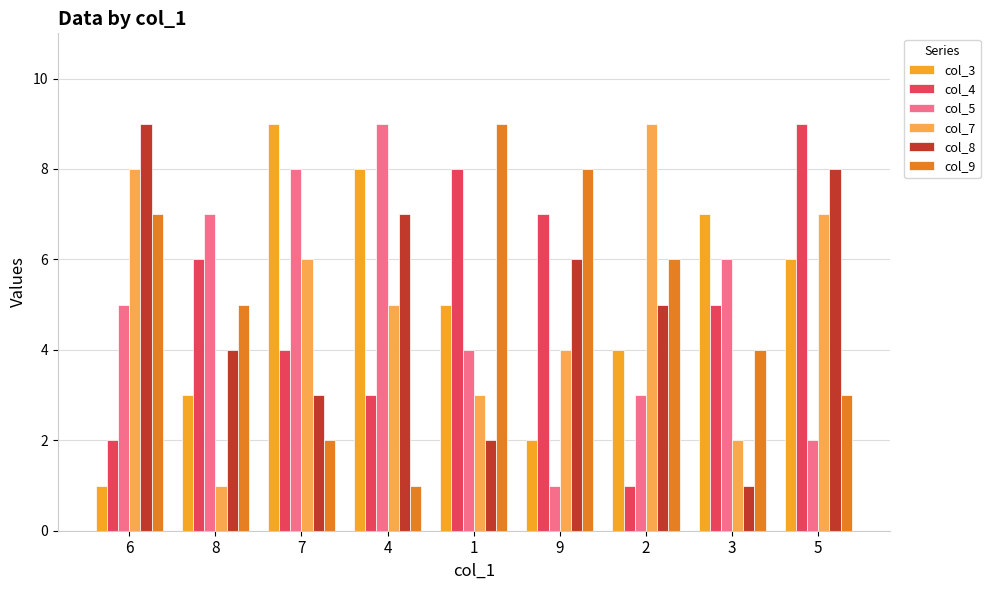

What is the highest value of the col_9 series?

9